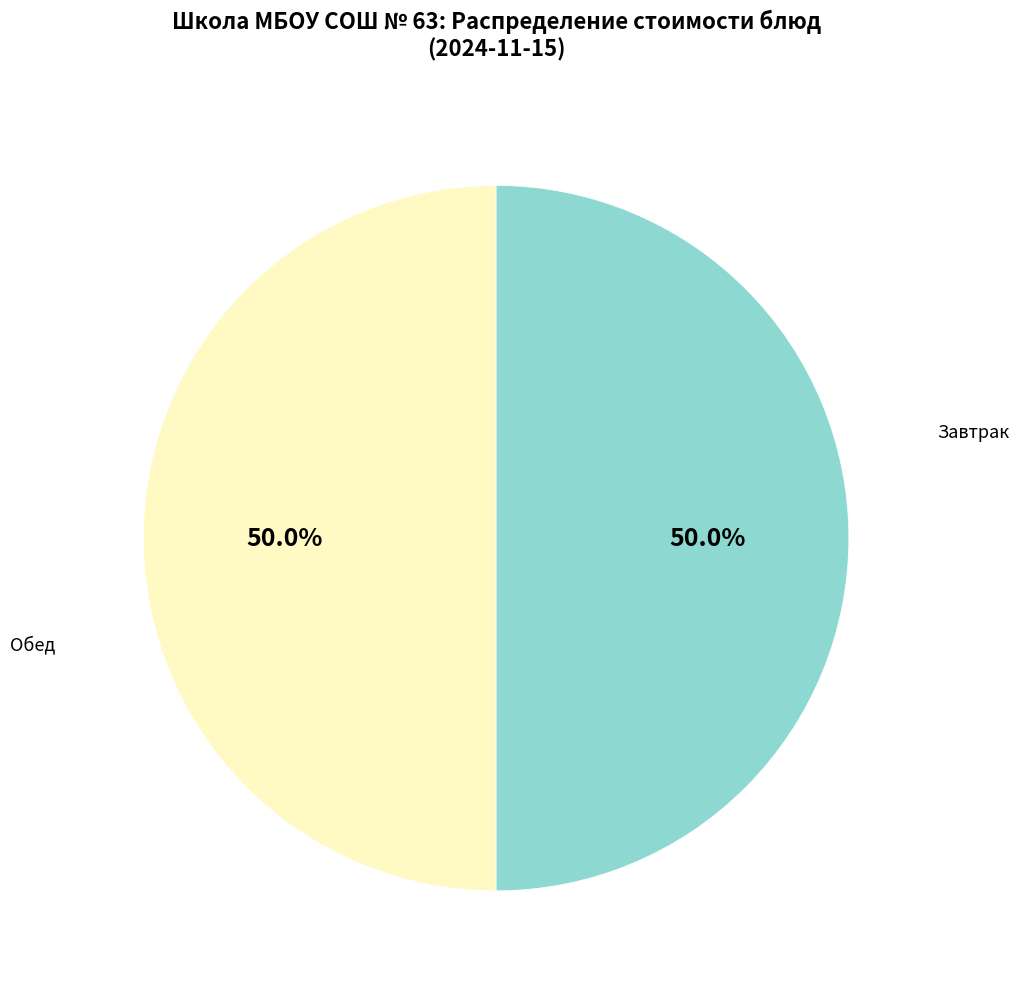

How many segments does this pie chart have?

2